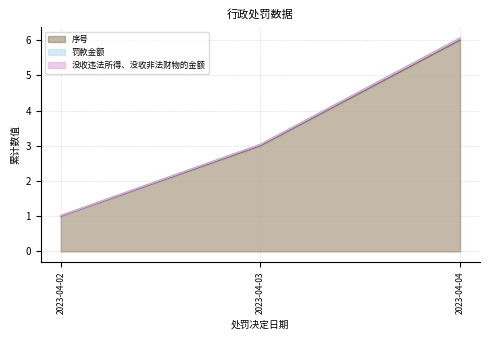

List the labels in order of 序号 value, largest first.

2023-04-04, 2023-04-03, 2023-04-02